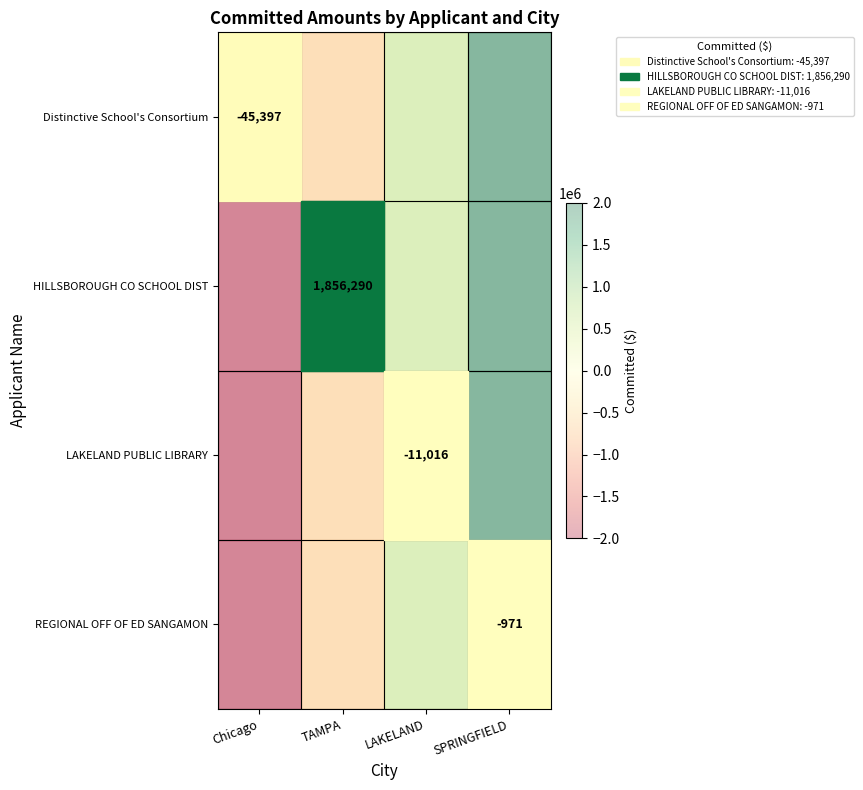

Count the number of categories in the chart.

4